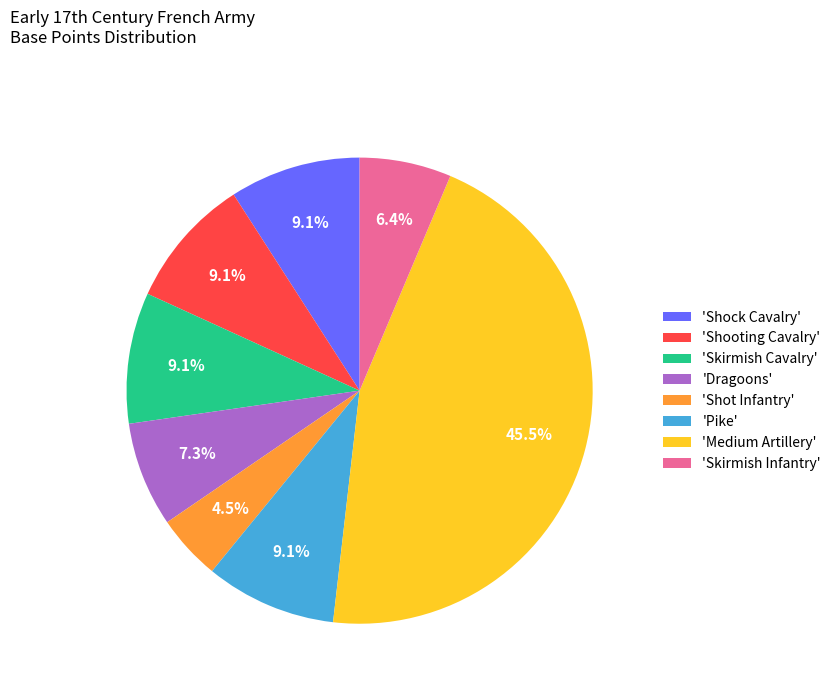

How many slices are in this pie chart?

8